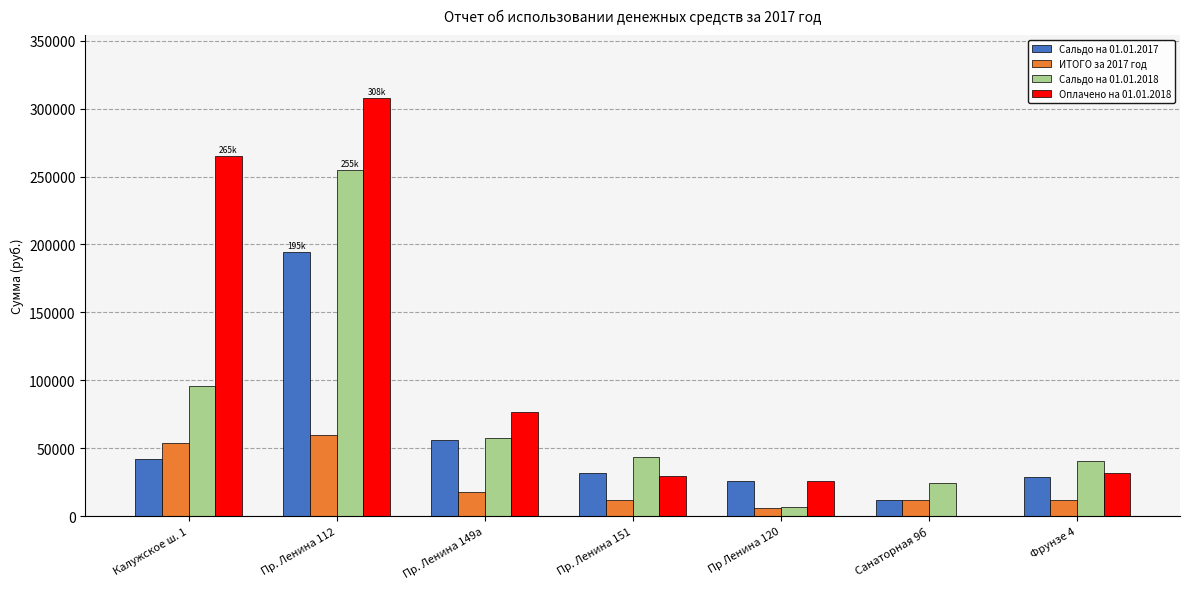

At which category is the sum across all series the highest?

Пр. Ленина 112